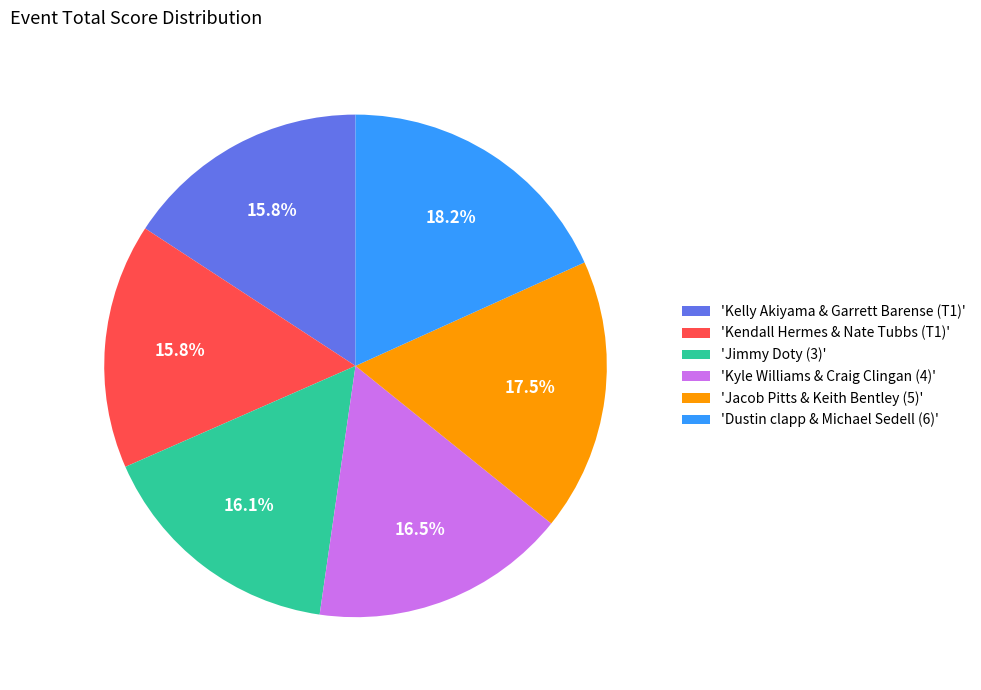

Does any single category account for the majority?

No